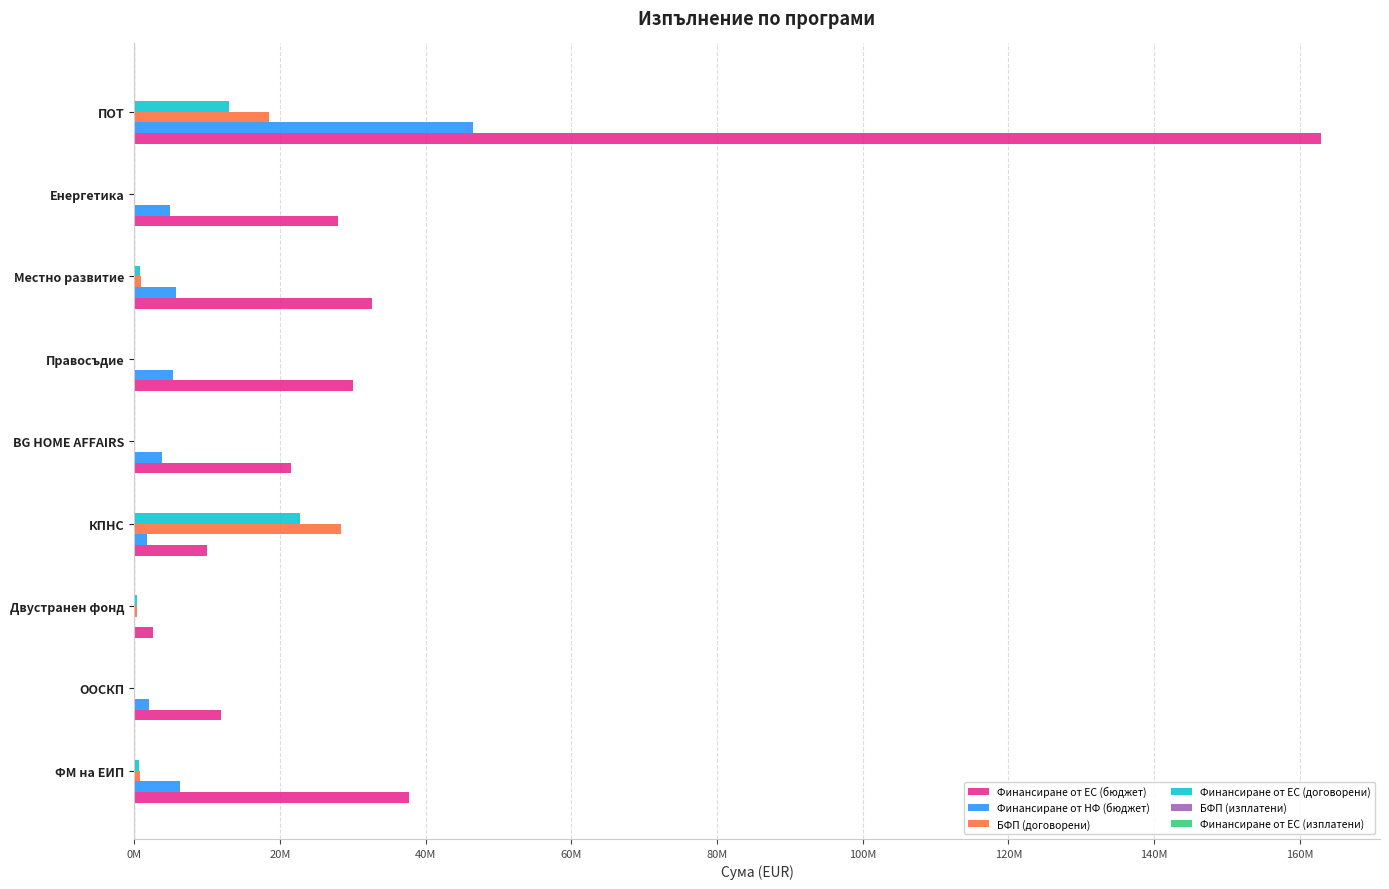

How many series are shown in this chart?

6